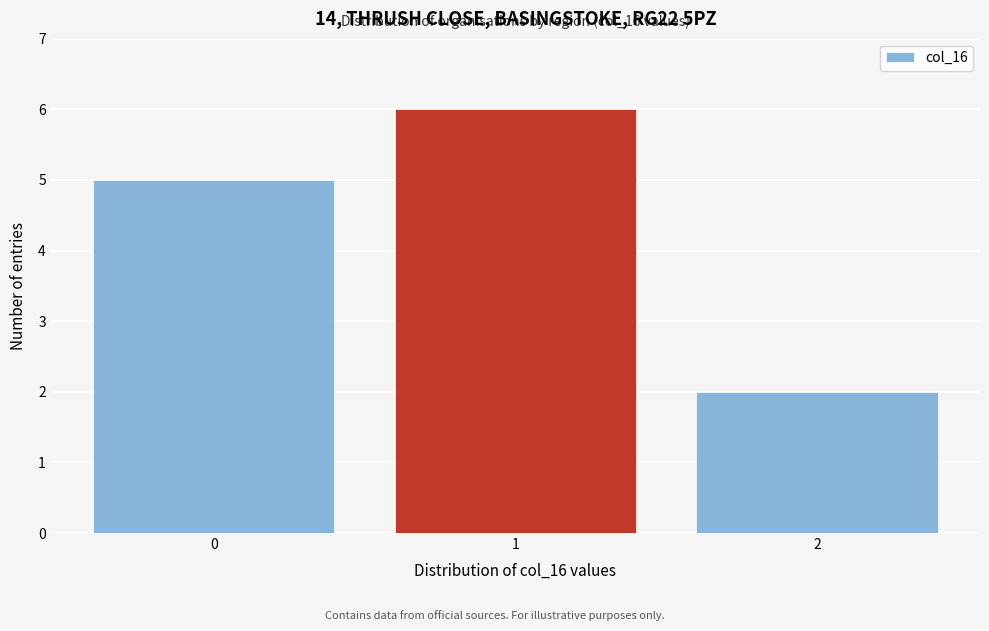

Reading right to left, transcribe all the data shown in this chart.

2	6	5